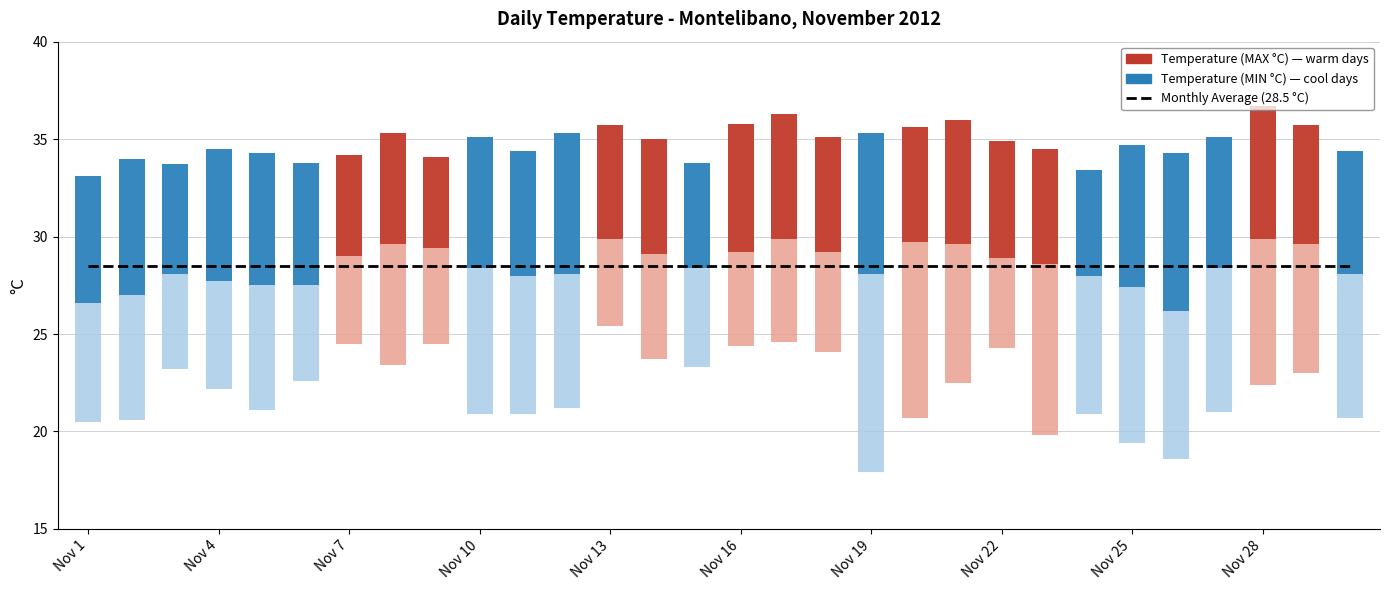

At which category is the sum across all series the highest?

Nov 13